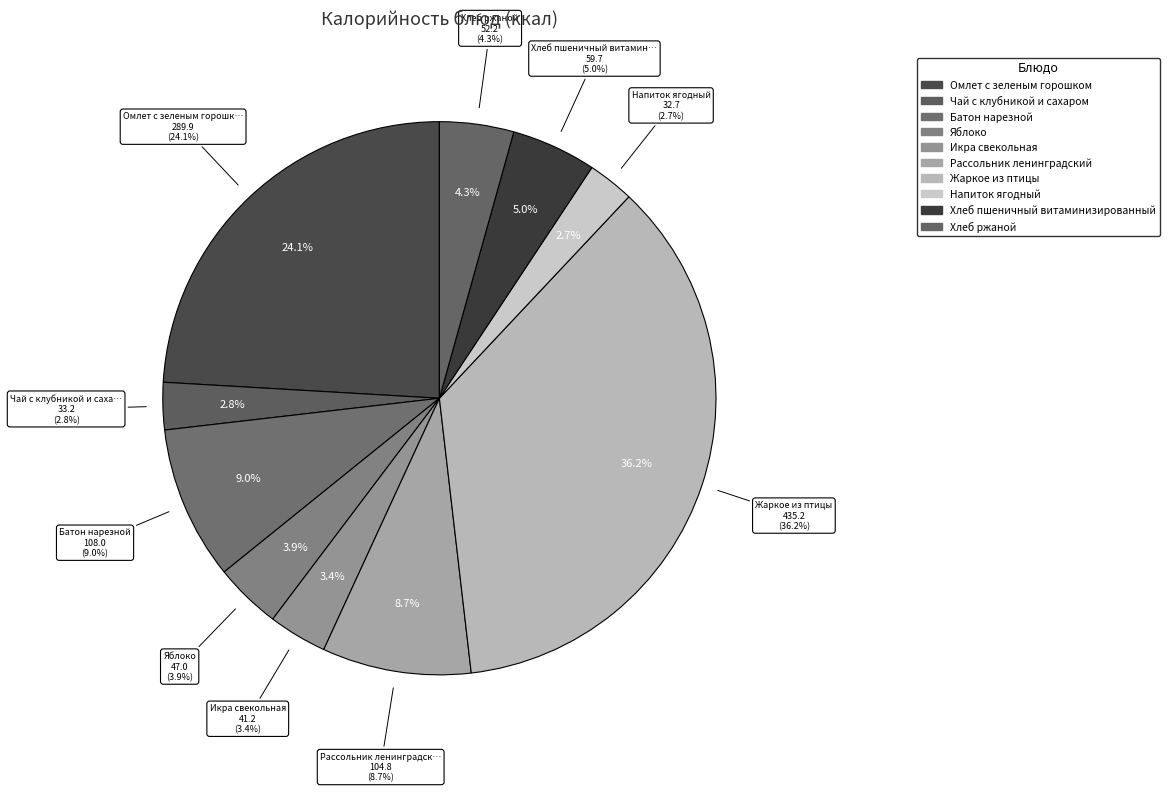

What is the ratio of the value at Напиток ягодный to the value at Икра свекольная?

0.8